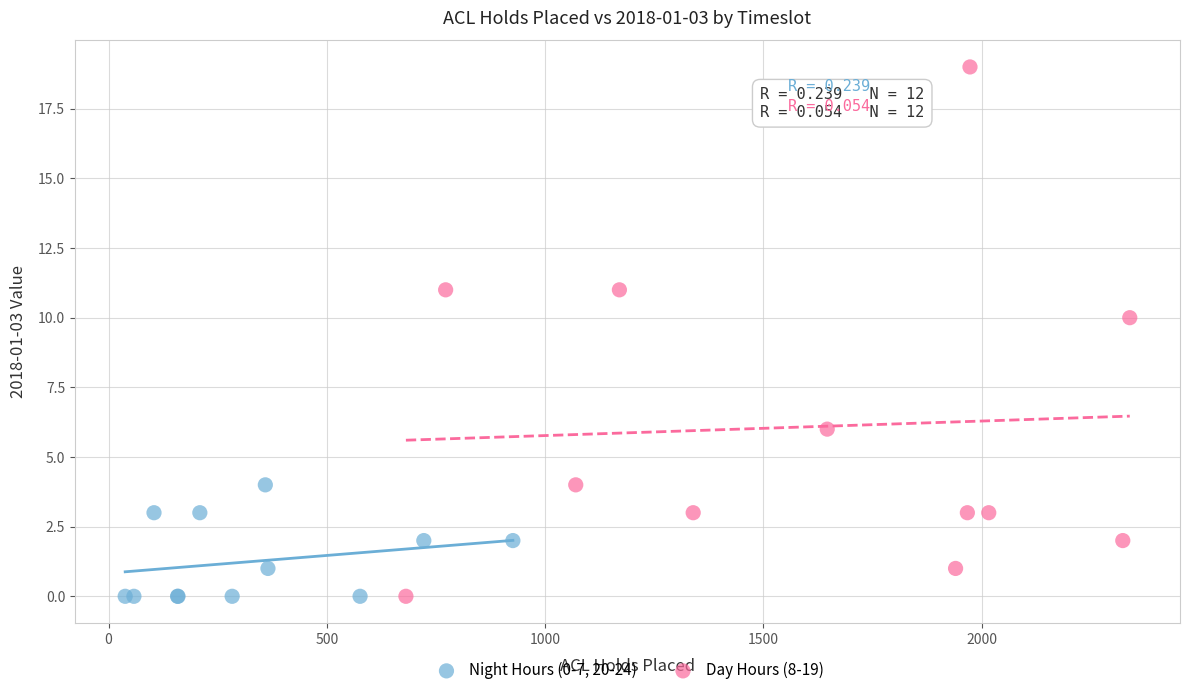

Which series has the largest Y range (max minus min)?

Day Hours (8-19)